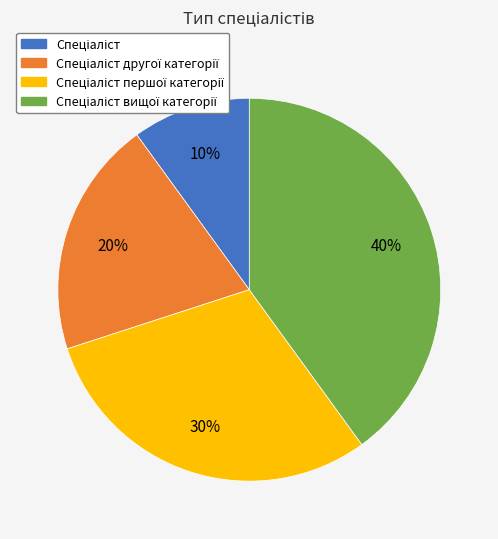

To the nearest percent, what is the average slice percentage?

25%